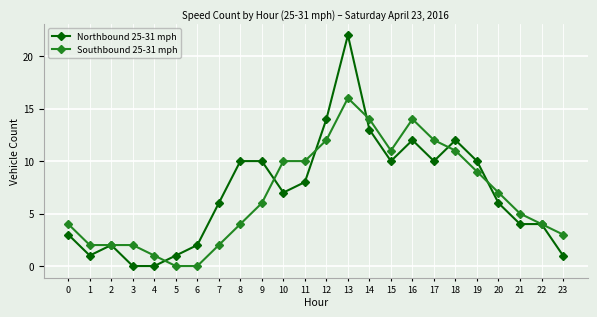

What is the maximum value shown in the chart?

22